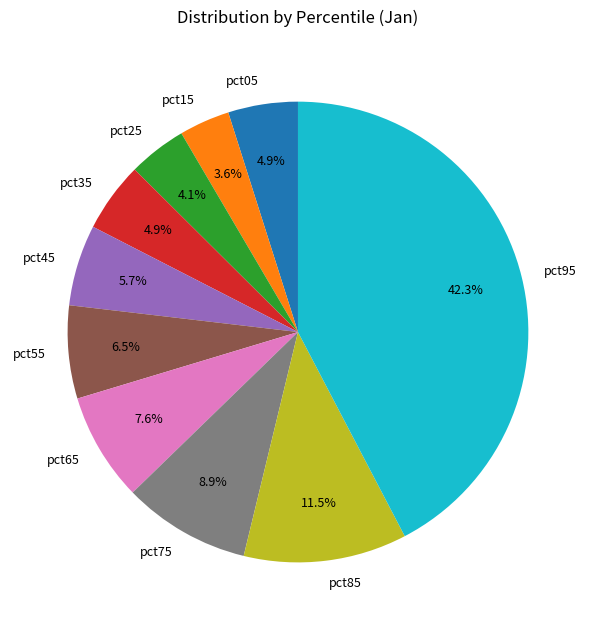

Is pct65 the majority of the pie?

No